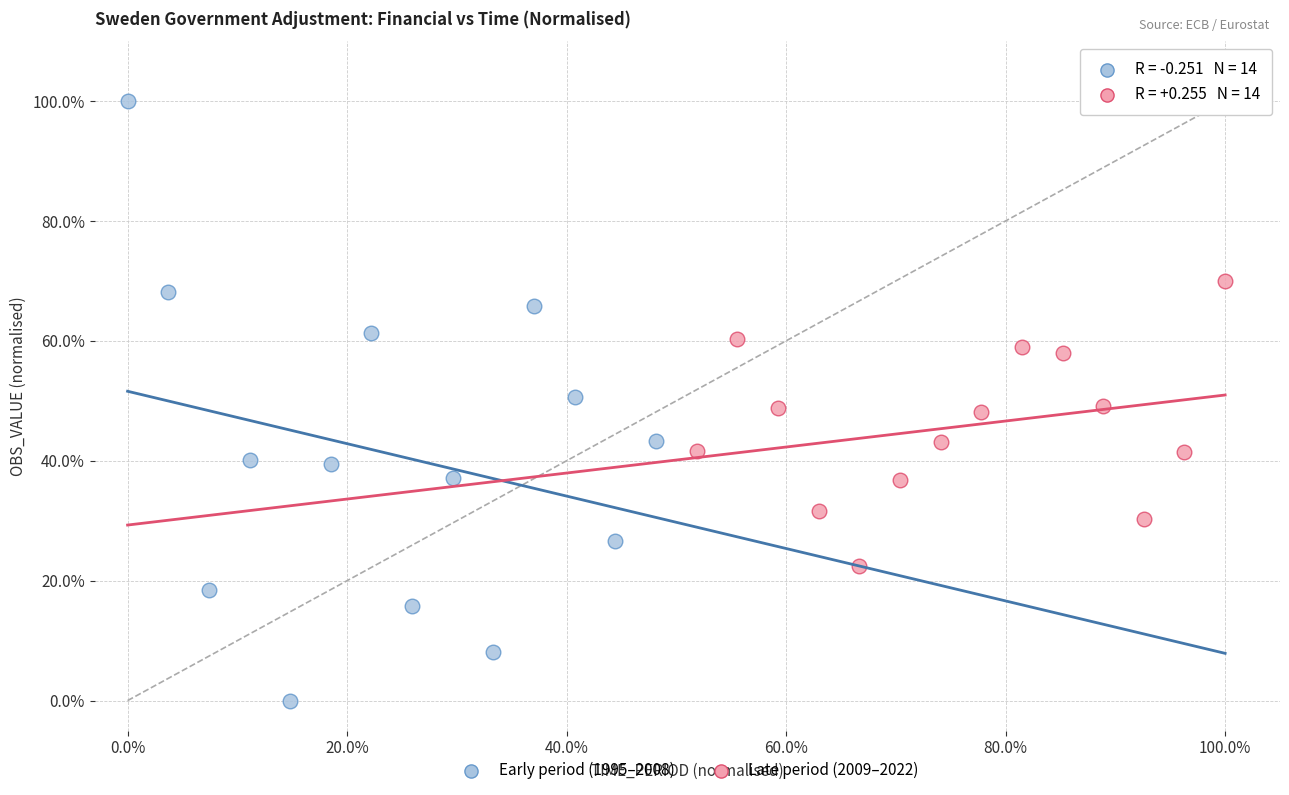

What are all the series names shown in the legend?

Early period (1995–2008), Late period (2009–2022)